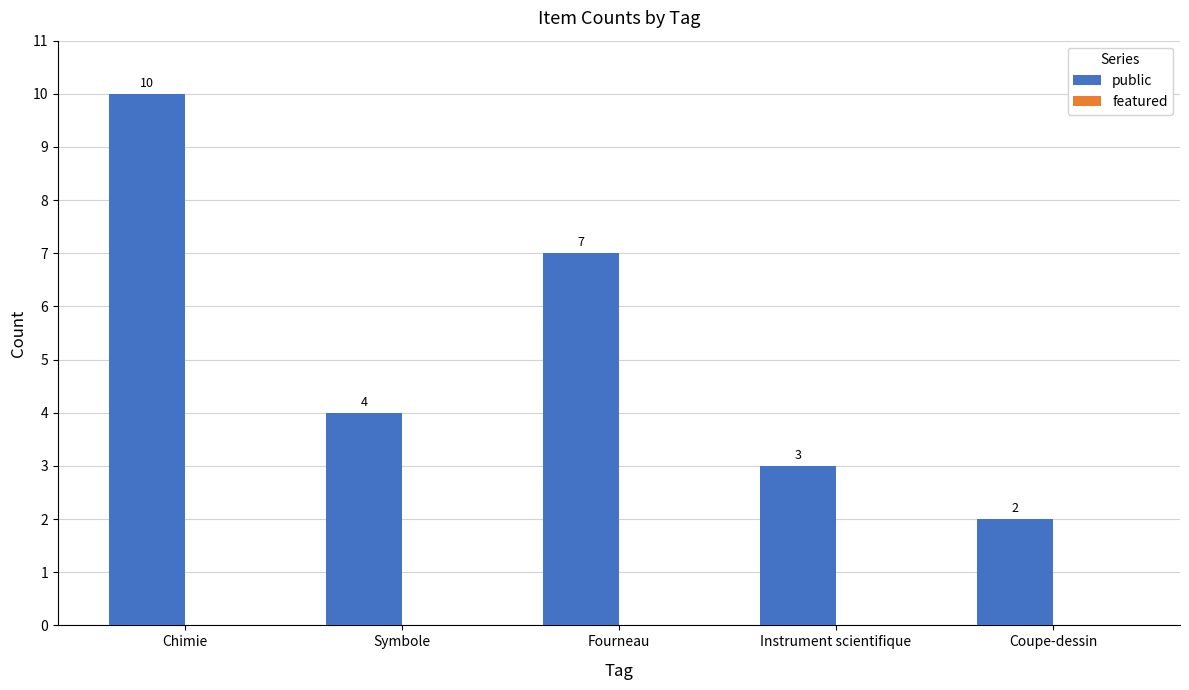

List the labels in order of value, smallest first.

Coupe-dessin, Instrument scientifique, Symbole, Fourneau, Chimie